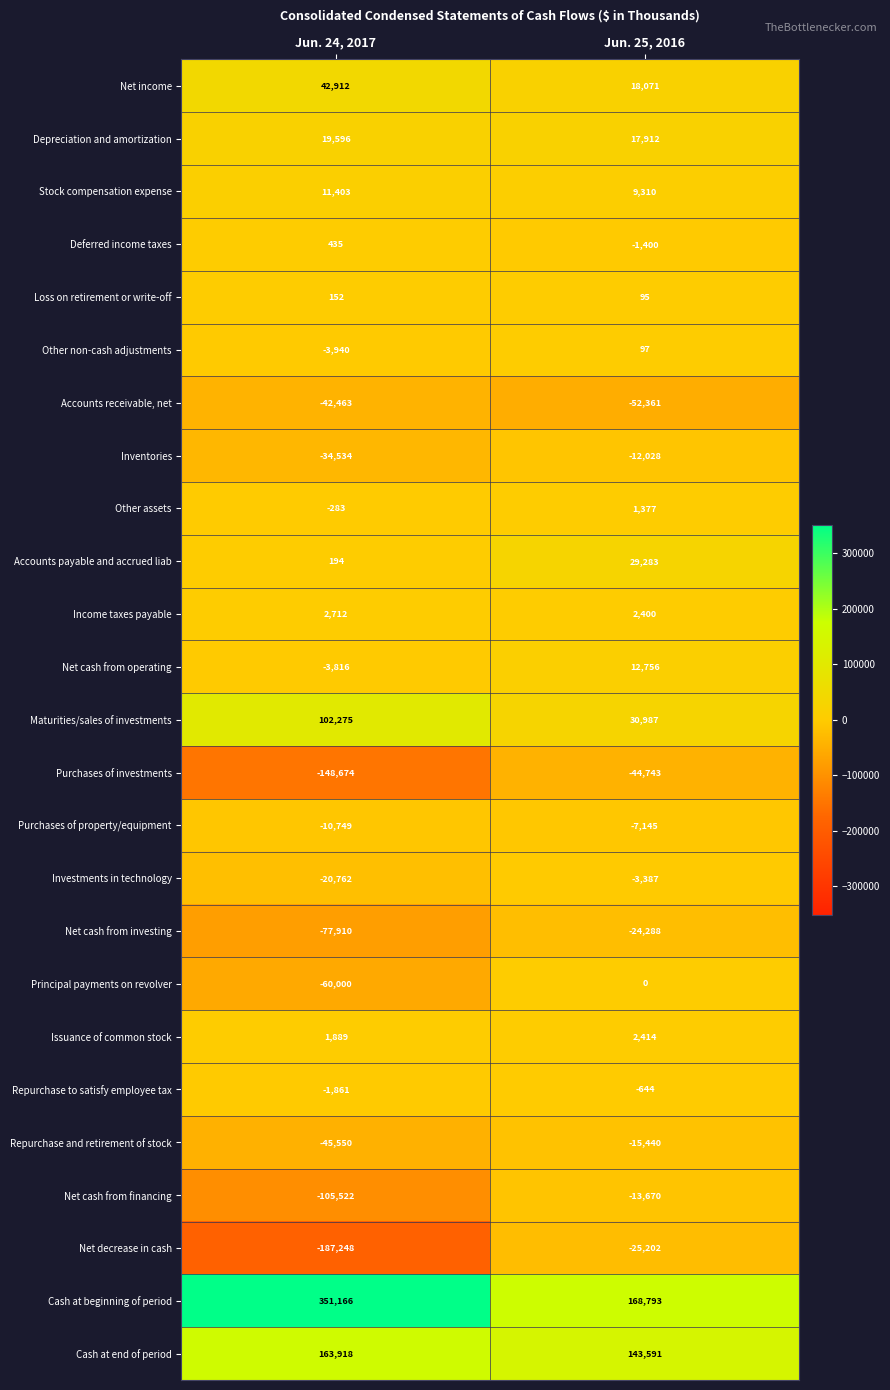

Which series has the widest spread of values?

Cash at beginning of period